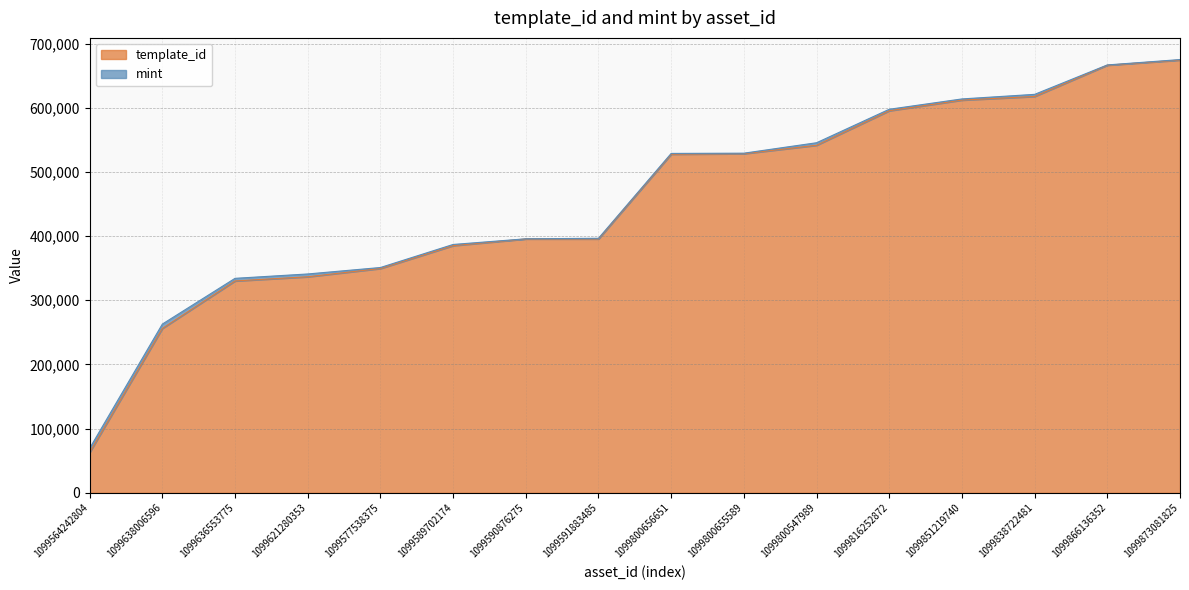

Reading left to right, extract all data points from this chart.

1099564242804=62974	1099638006596=256179	1099636553775=330131	1099621280353=336643	1099577538375=349521	1099589702174=385158	1099590876275=395565	1099591883485=395573	1099800656651=527534	1099800655589=528368	1099800547989=541468	1099816252872=595229	1099851219740=611865	1099838722481=617504	1099866136352=666222	1099873081825=674183